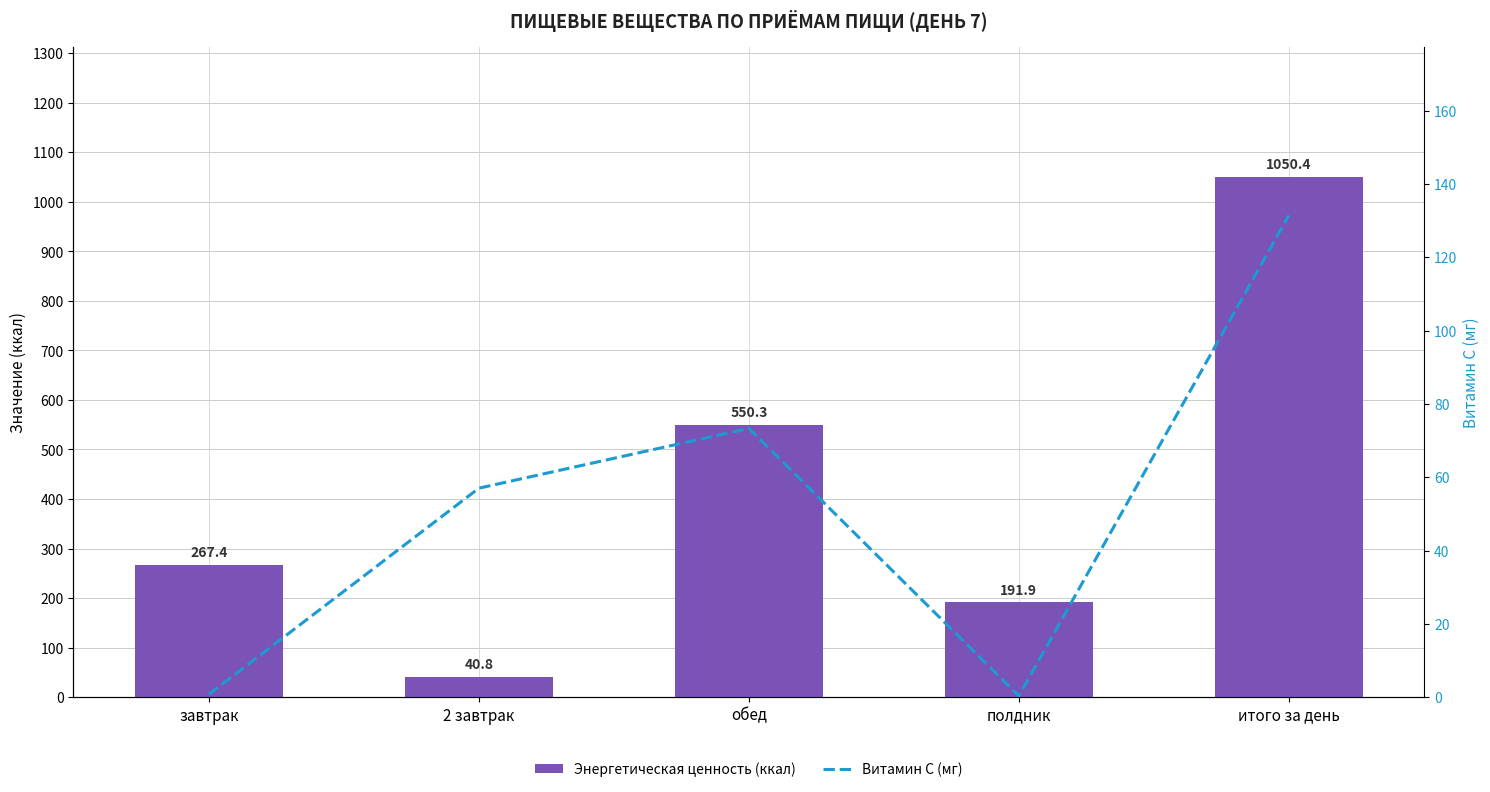

Is the value of Энергетическая ценность (ккал) at полдник greater than the value of Витамин С (мг) at полдник?

Yes